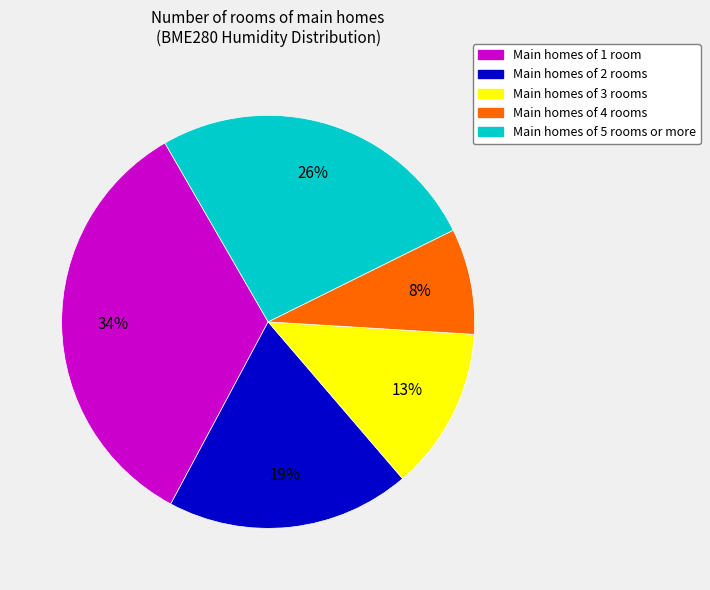

What is the ratio of the value at Main homes of 5 rooms or more to the value at Main homes of 2 rooms?

1.4